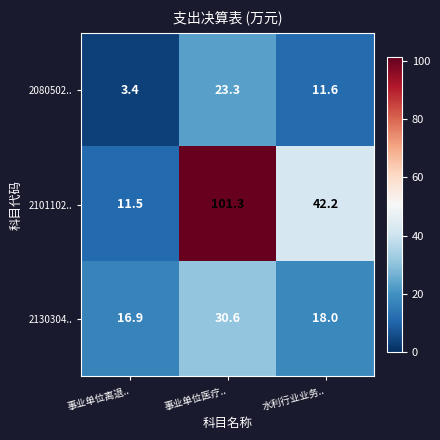

Between 事业单位离退.. and 事业单位医疗.., which series saw the biggest shift?

2101102..